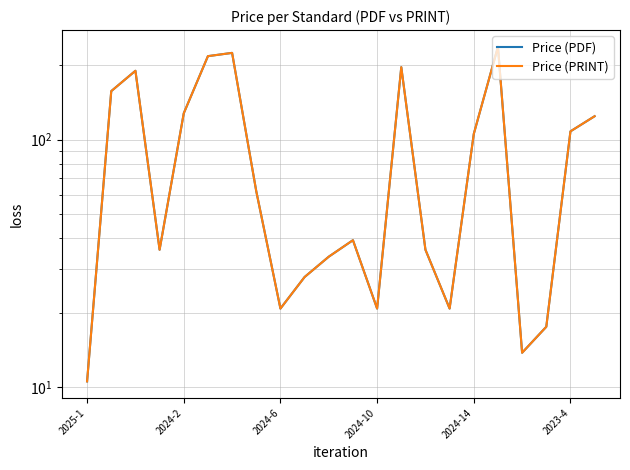

Read the Price (PRINT) value at 15.

20.8